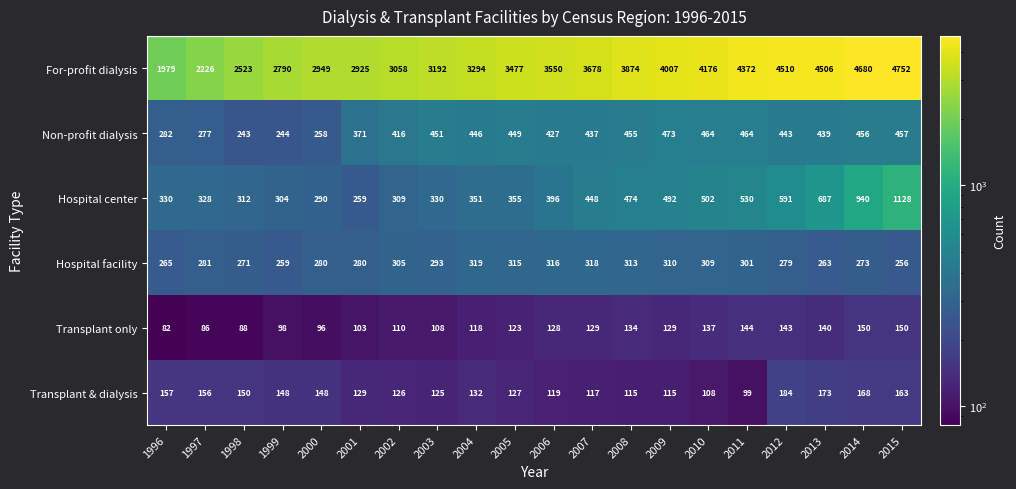

The Hospital center series shows 530 at 2011. True or false?

True